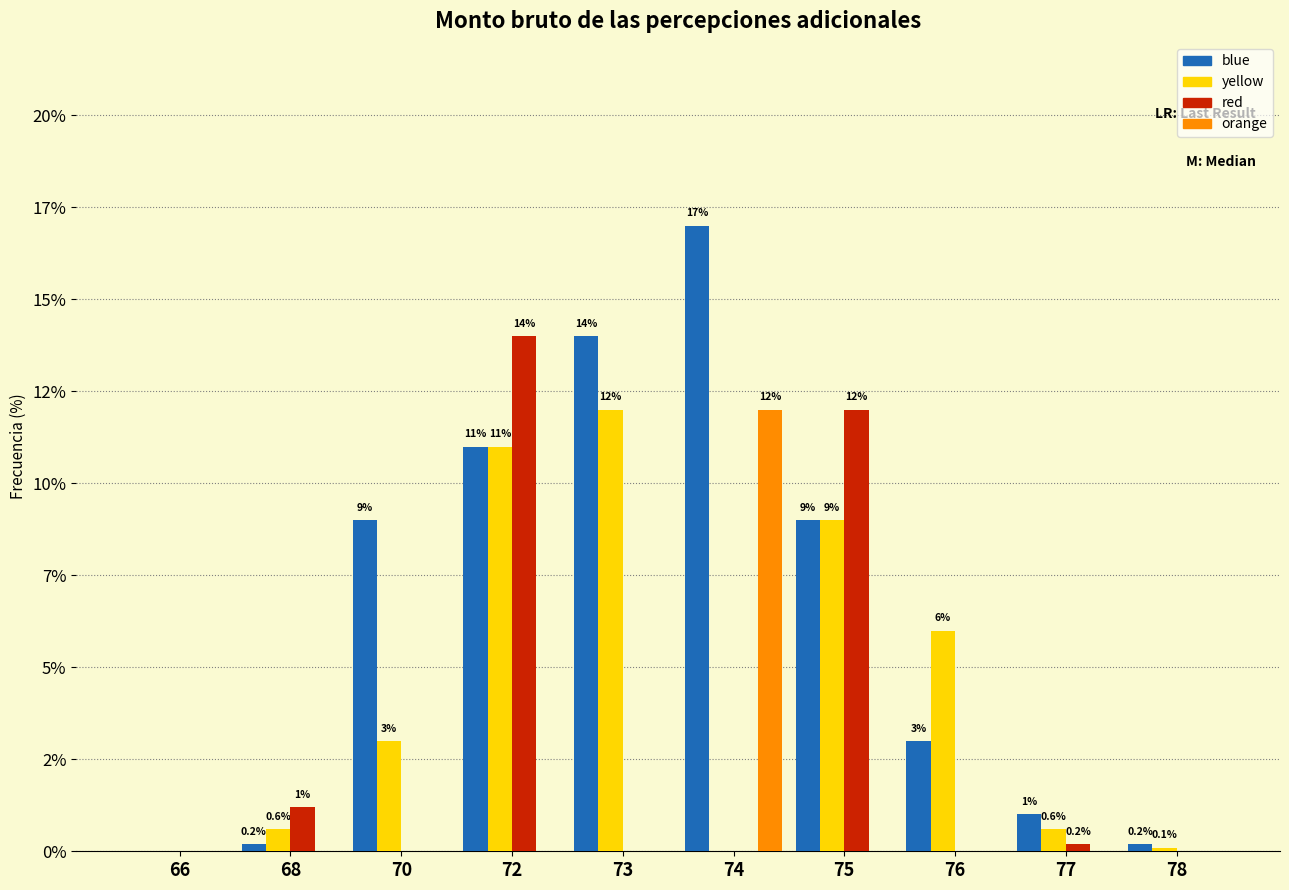

What are all the series names shown in the legend?

blue, yellow, red, orange